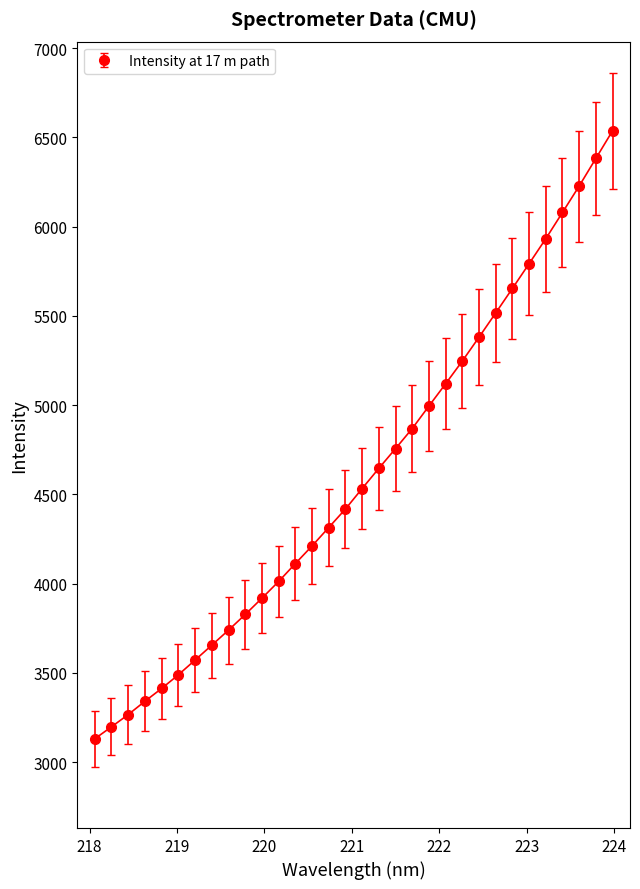

What is the difference between the second highest and minimum values?

3251.3